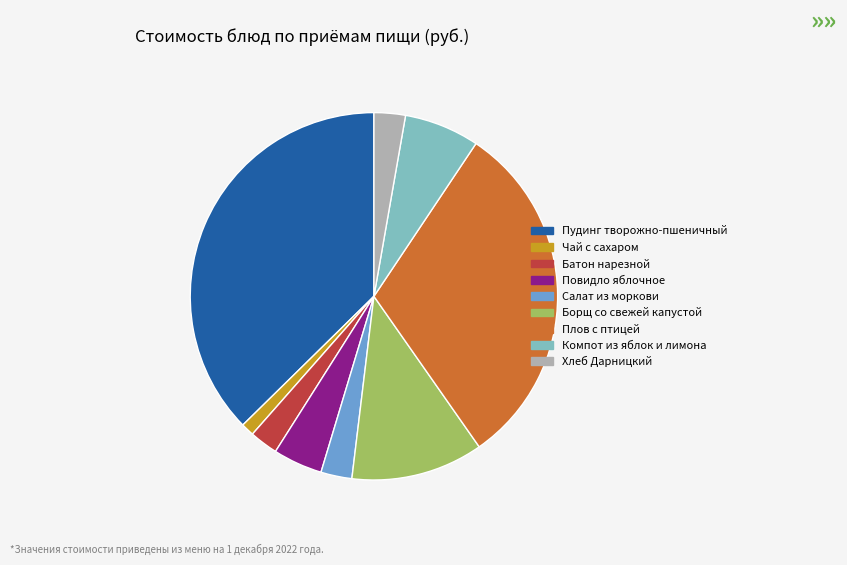

True or false: Батон нарезной accounts for 3% of the total.

True